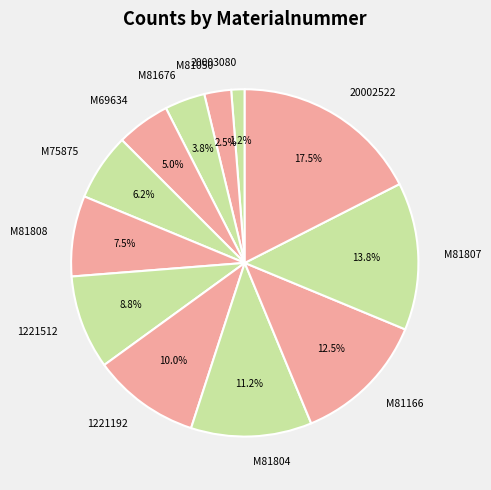

Rank the categories by value from lowest to highest.

20003080, M81050, M81676, M69634, M75875, M81808, 1221512, 1221192, M81804, M81166, M81807, 20002522